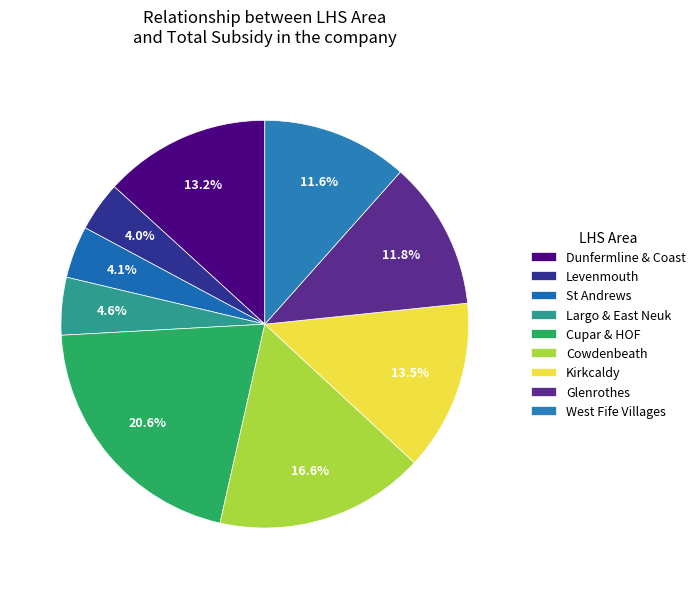

To the nearest percent, what portion does Largo & East Neuk represent?

5%